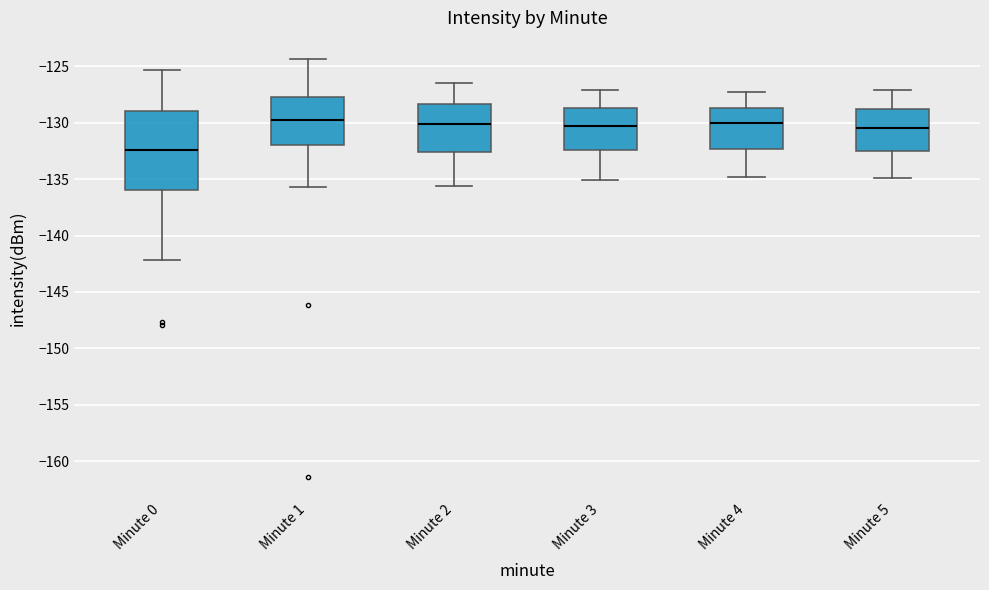

Where is the lower edge of the box for Minute 3 on the y-axis? The values are not printed on the chart, so give them approximately, as read against the axis.

-132.5